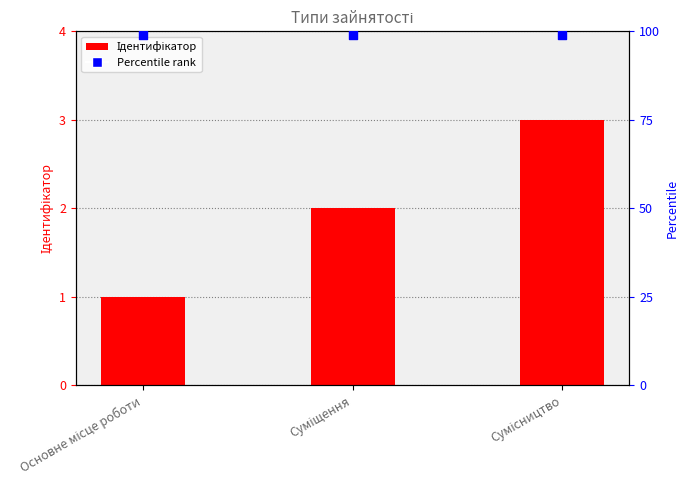

Which series has the largest Y range (max minus min)?

Ідентифікатор